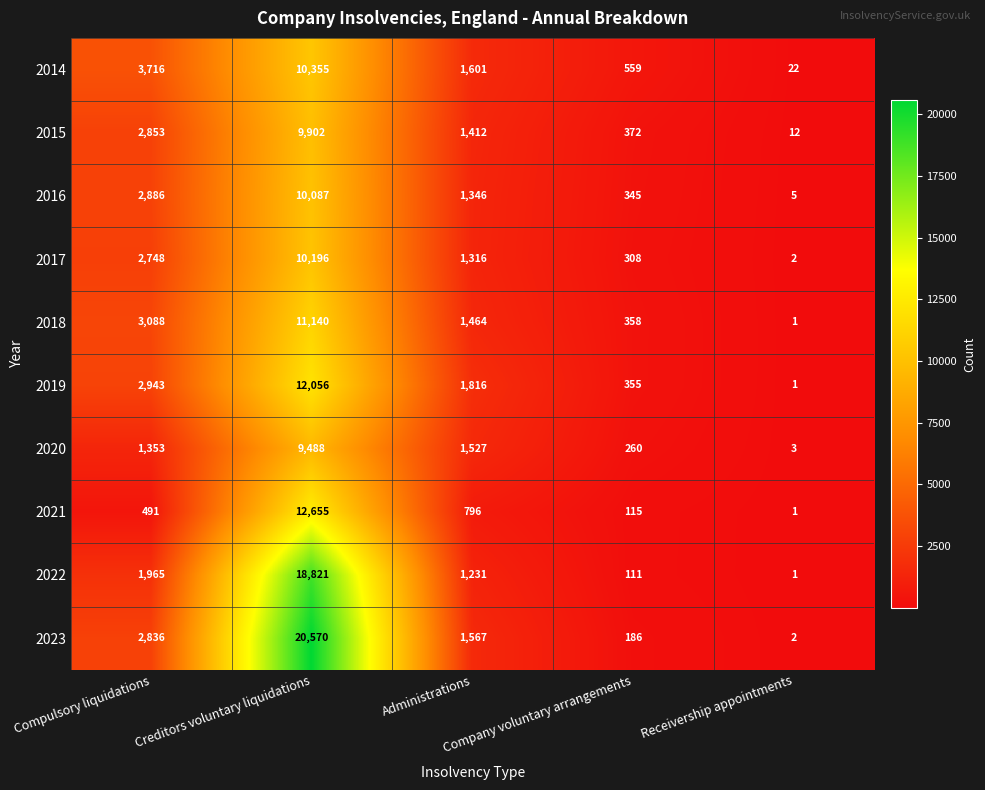

What is the difference between the maximum and minimum values in the 2023 series?

20568